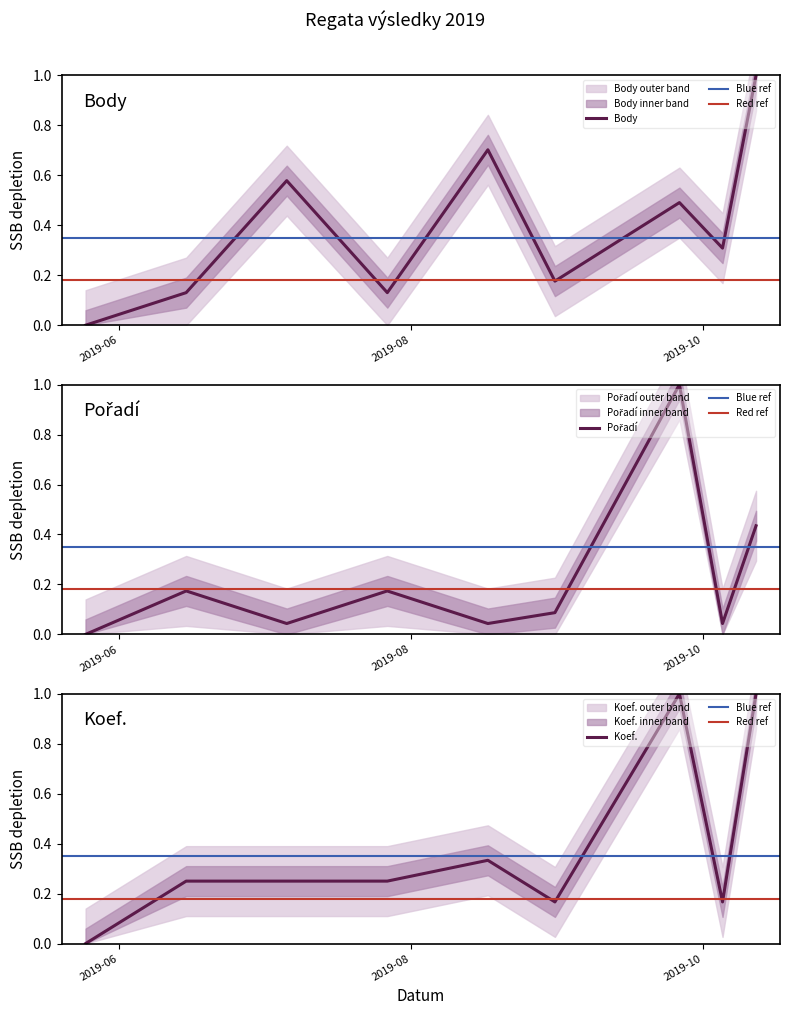

Rank the series at 2019-08-17 from lowest to highest value.

Pořadí, Koef., Body